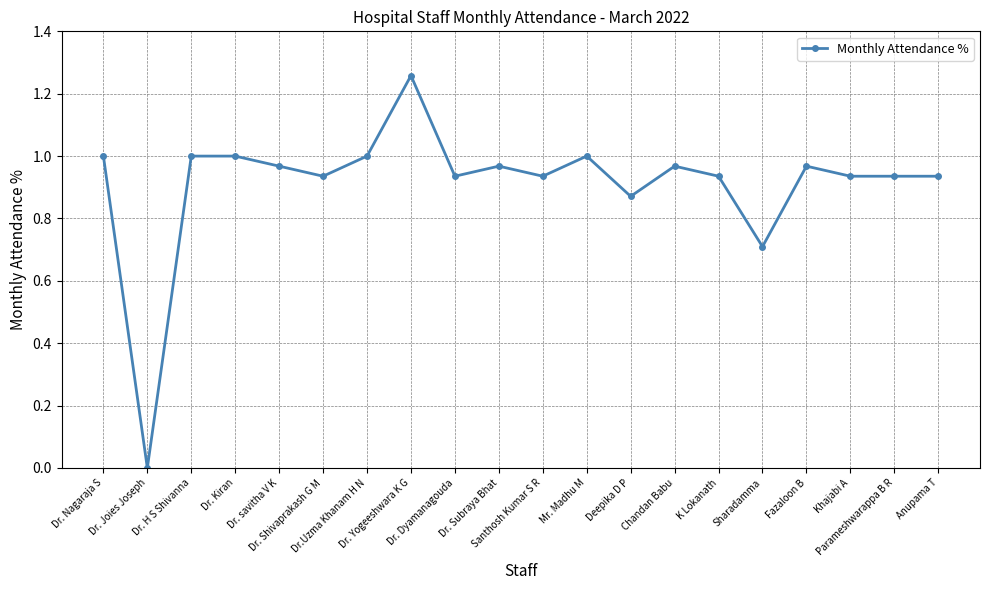

Where is the data nearest to the value 0?

Dr. Joies Joseph